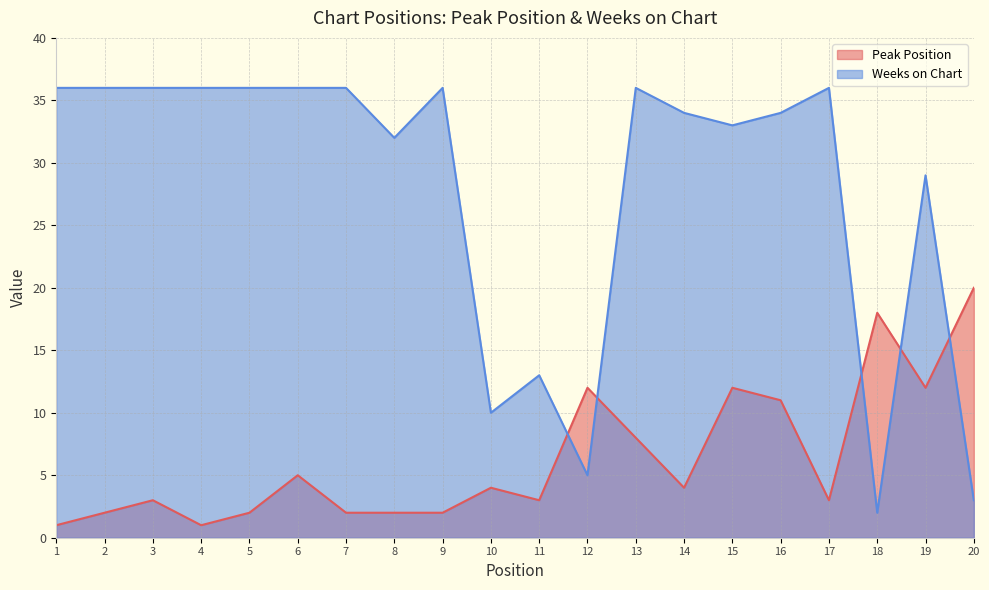

Which series has the largest total across all categories?

Weeks on Chart